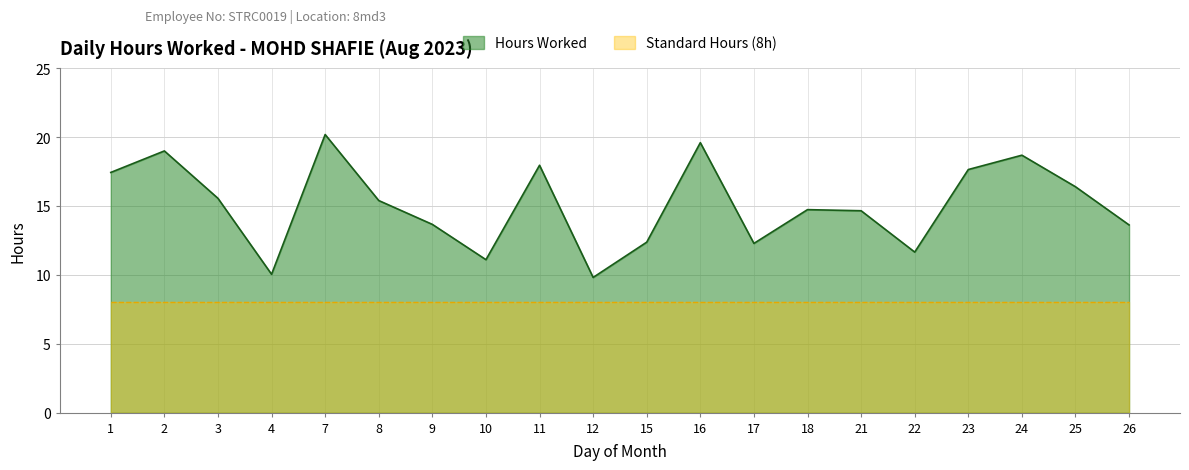

True or false: there are more than 0 points higher than both neighbors.

True